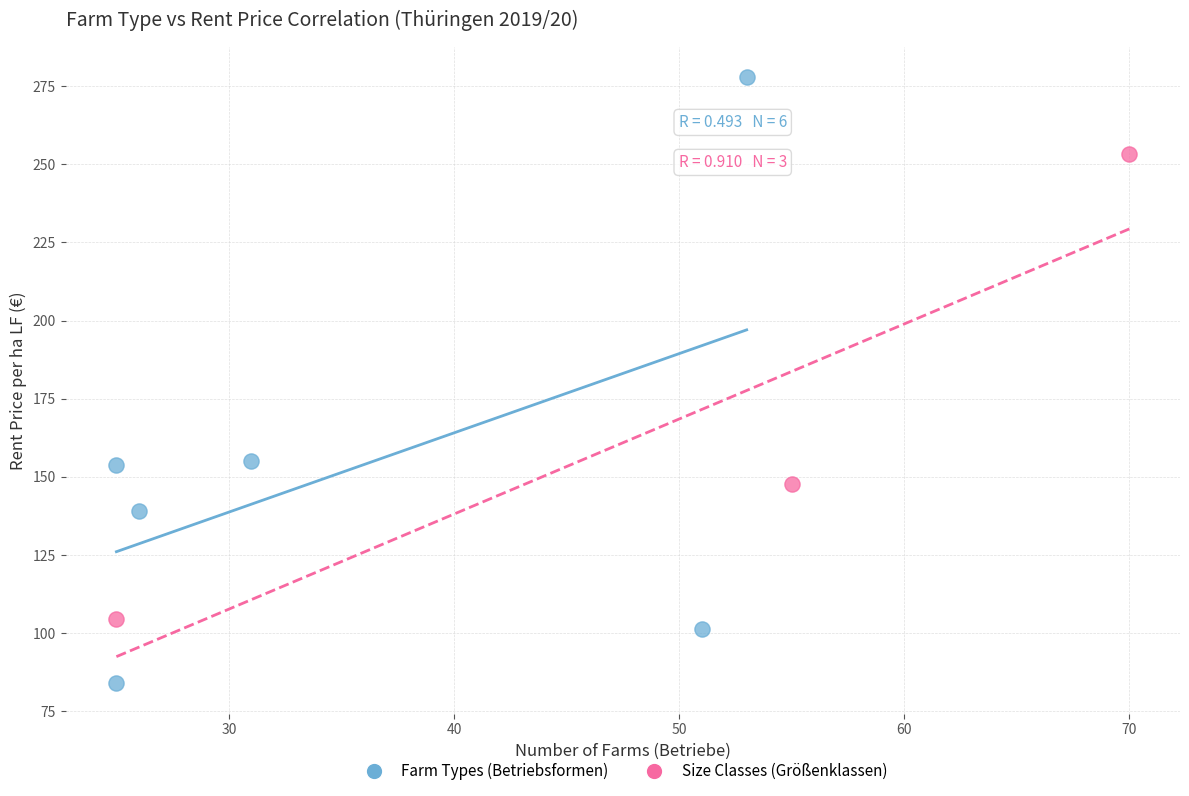

Which series contains the lowest Y value?

Farm Types (Betriebsformen)